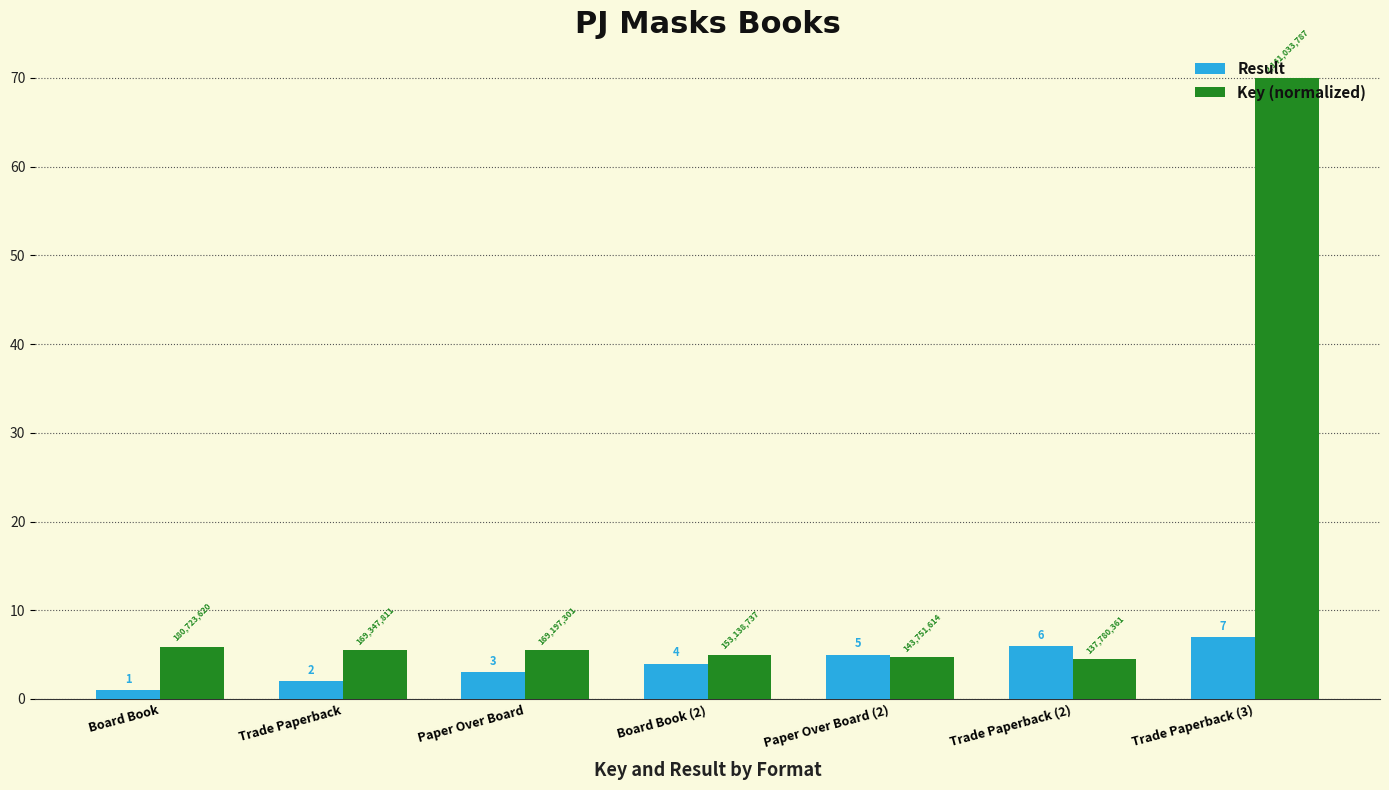

How many data points in Result are less than 4?

3